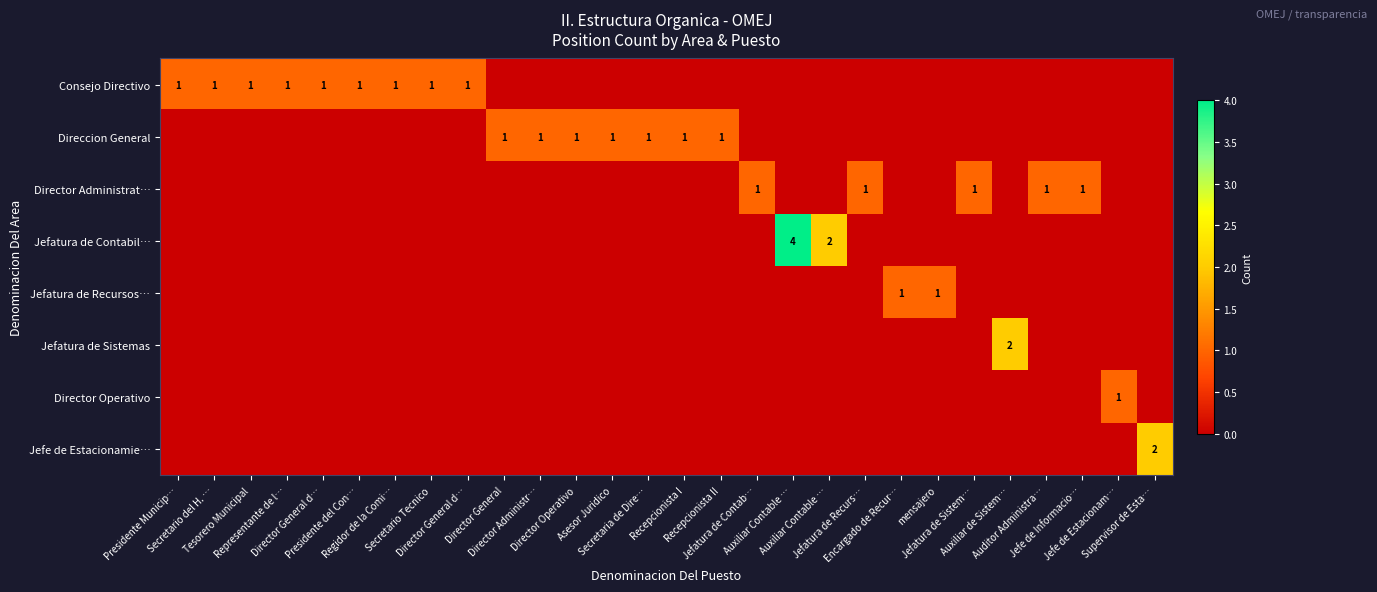

Which category has the highest value in the Consejo Directivo series?

Presidente Municip…